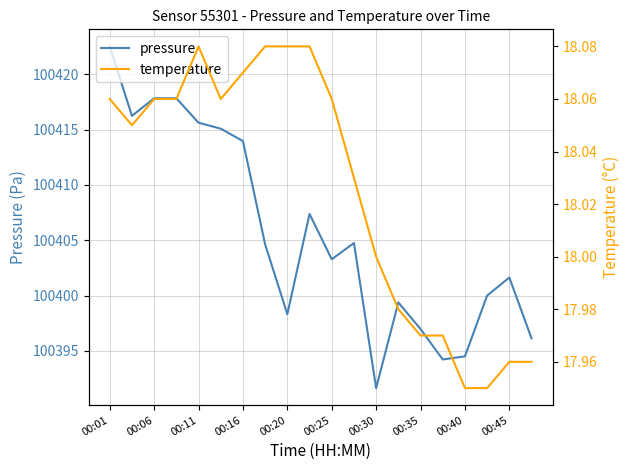

True or false: temperature and pressure cross at least once.

False